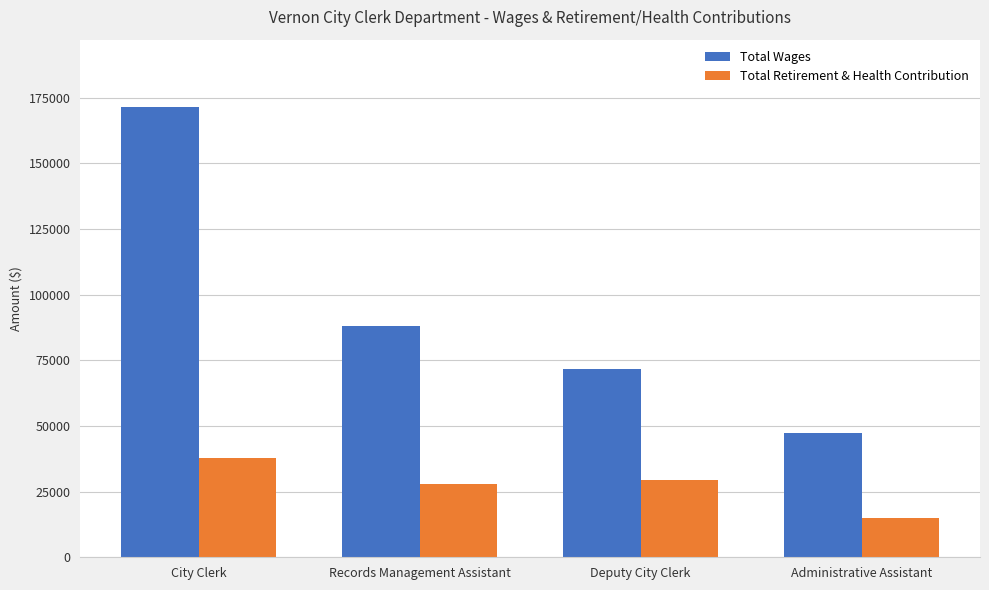

What is the difference between the Total Retirement & Health Contribution values at Records Management Assistant and City Clerk?

10136